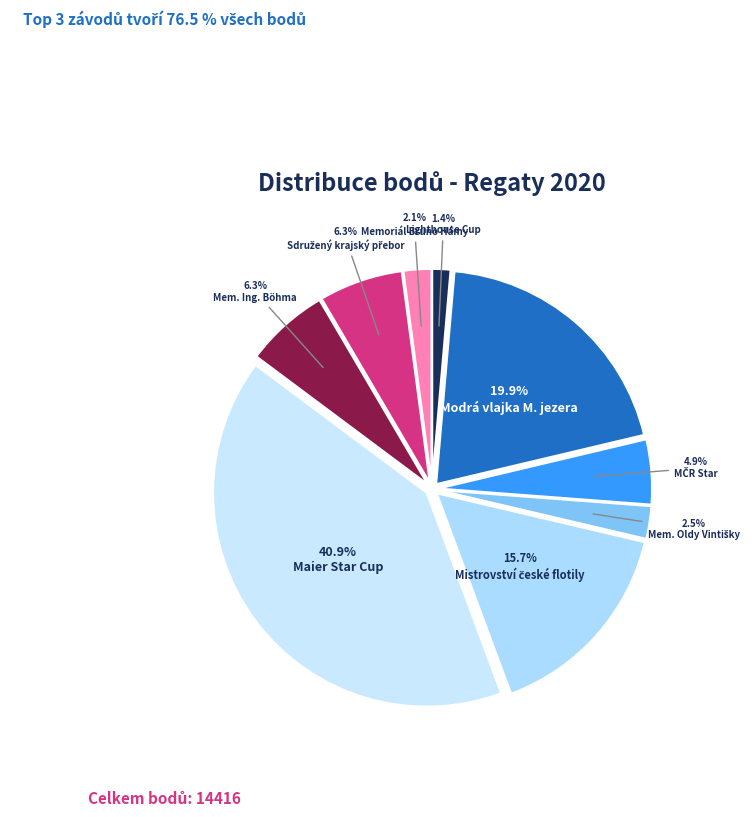

How many segments does this pie chart have?

9